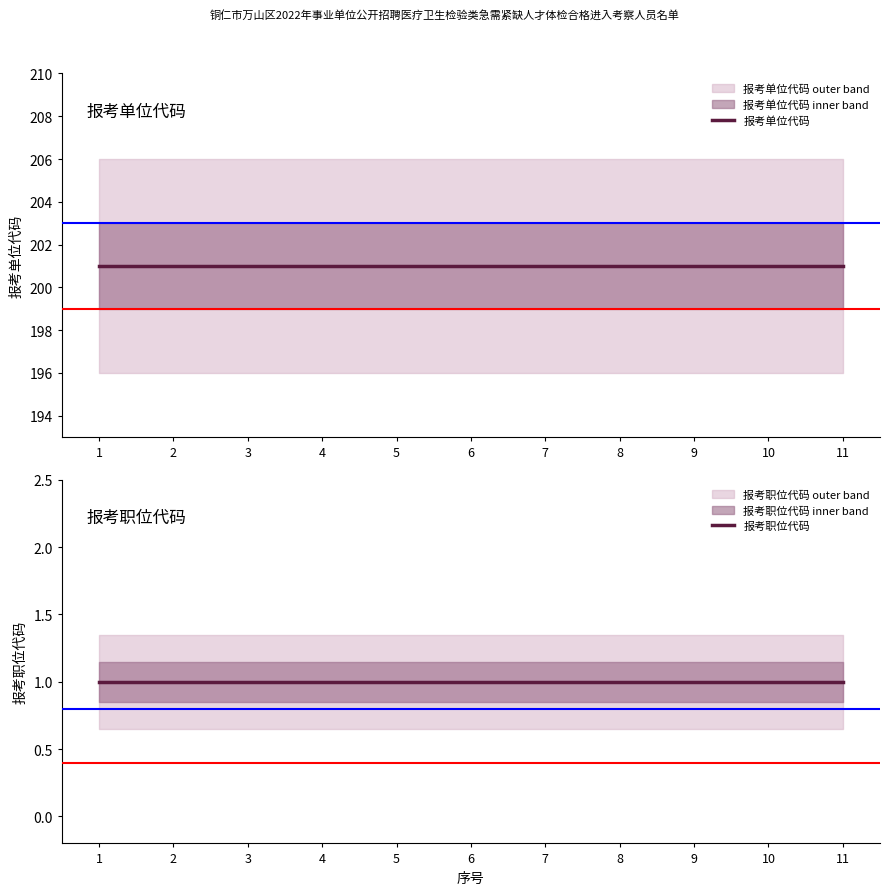

True or false: 报考单位代码 and 报考职位代码 cross at least once.

False